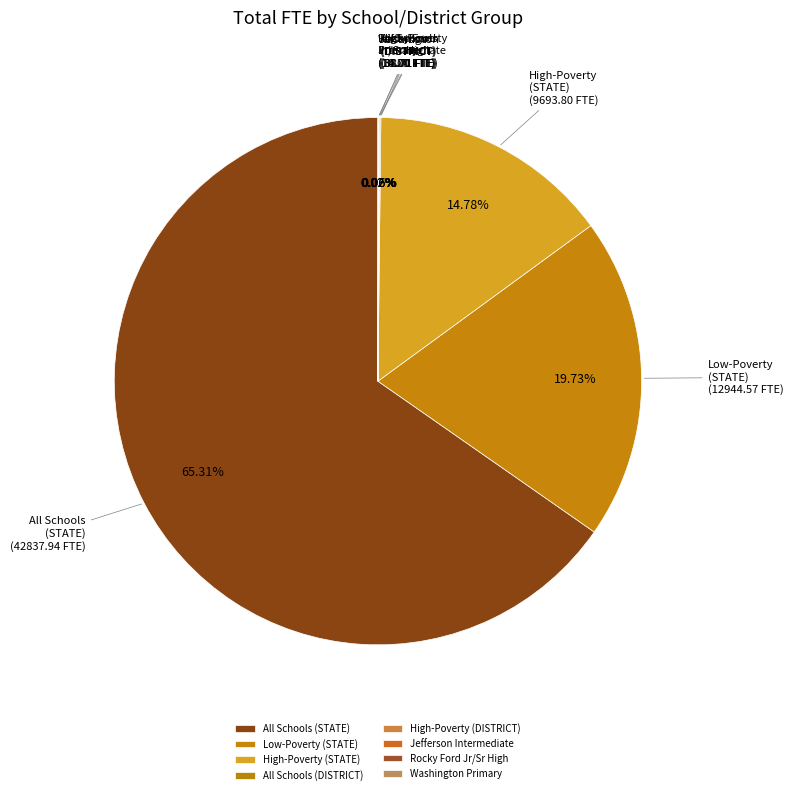

What is the largest slice in the pie chart?

All Schools (STATE)